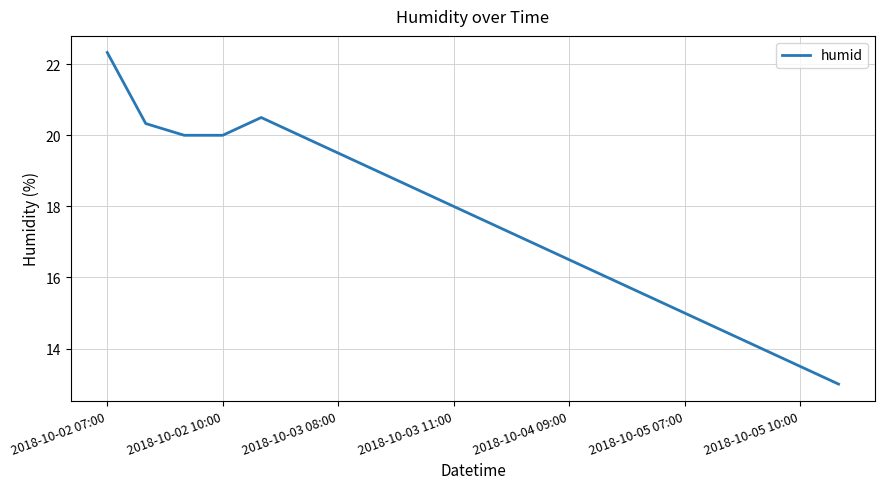

What is the greatest value displayed?

22.3